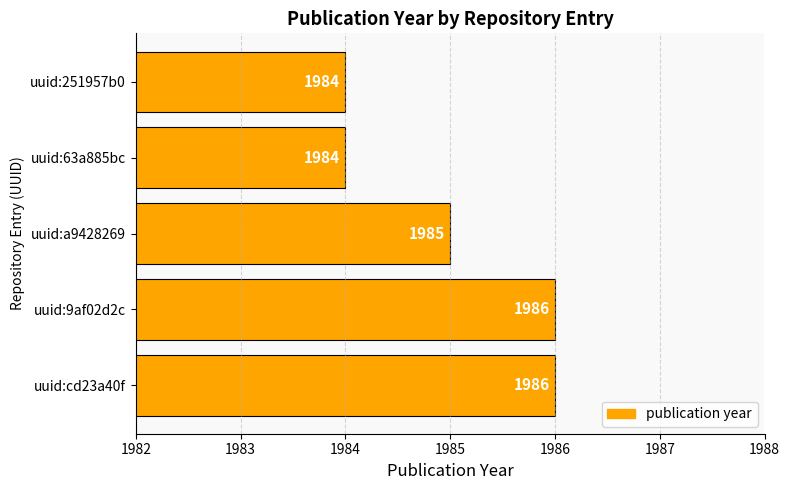

What is the ratio of the value at uuid:cd23a40f to the value at uuid:a9428269?

1.0